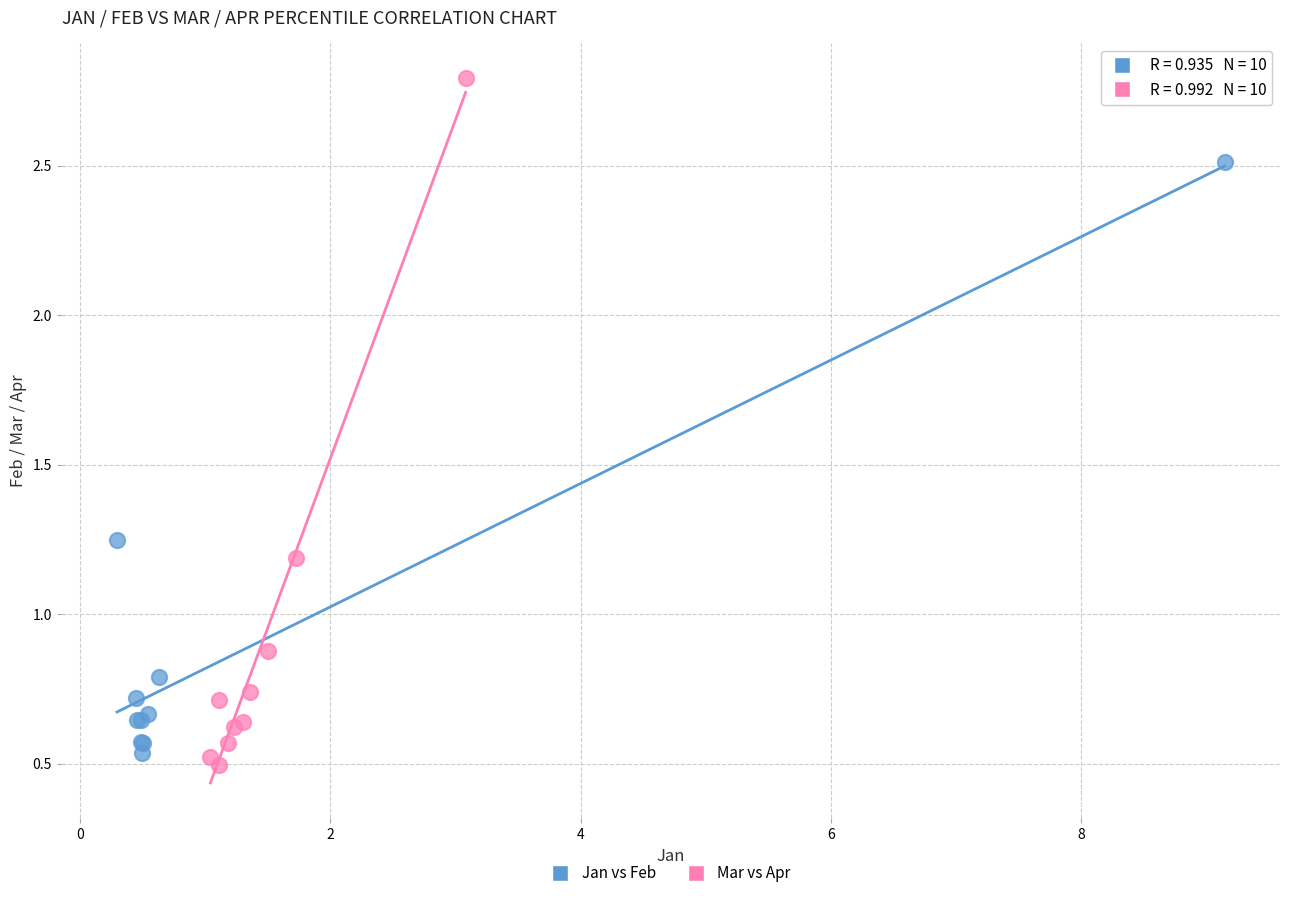

Which series reaches the minimum Y coordinate?

Mar vs Apr